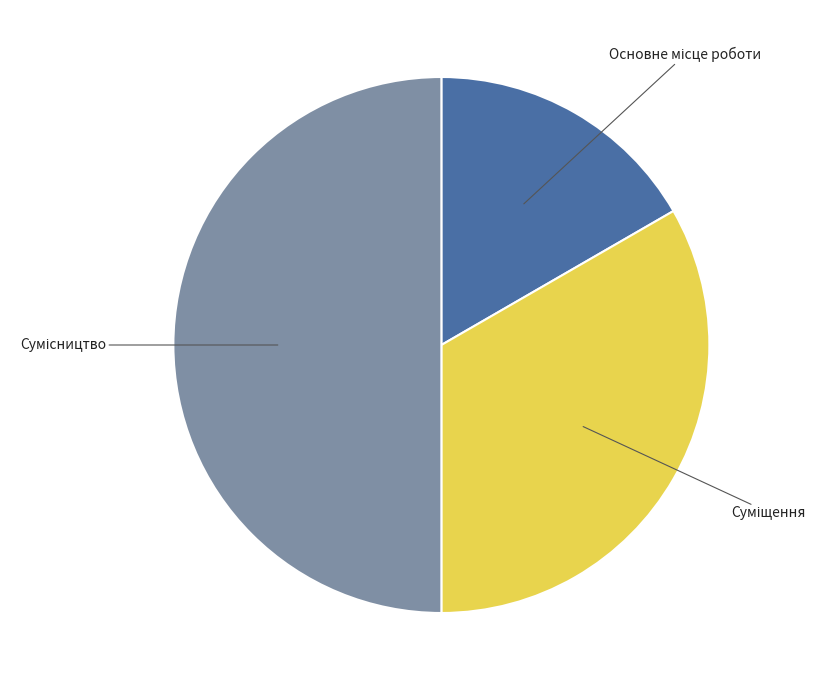

Is it true that Суміщення is 28% of the pie?

False